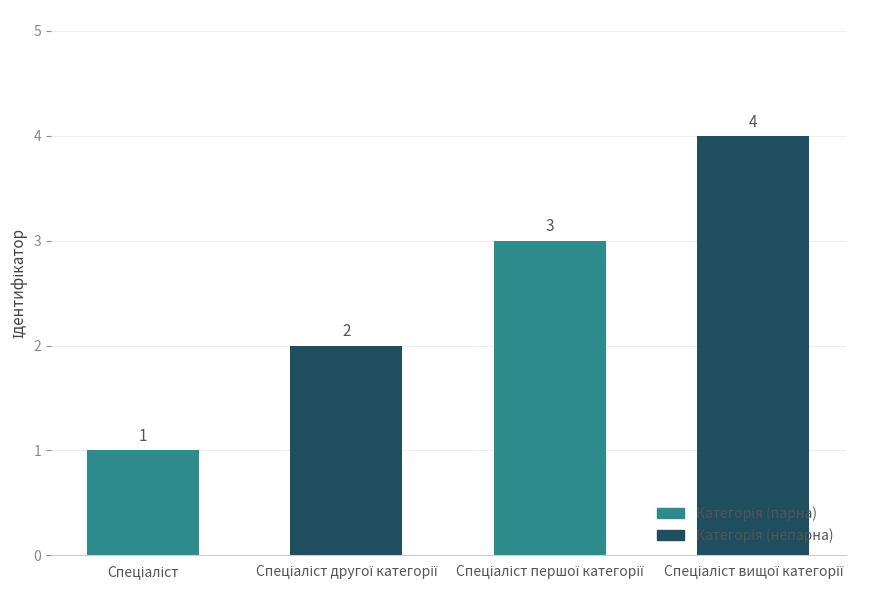

How many values are between 2 and 4?

3